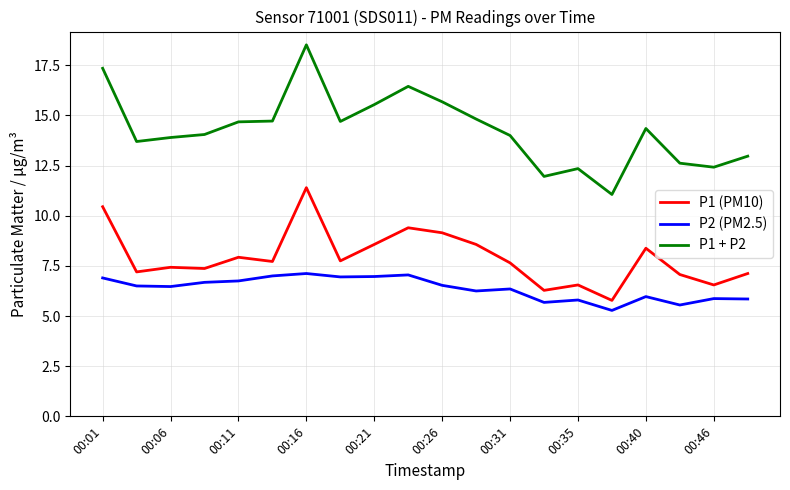

True or false: P1 + P2 and P2 (PM2.5) cross at least once.

False